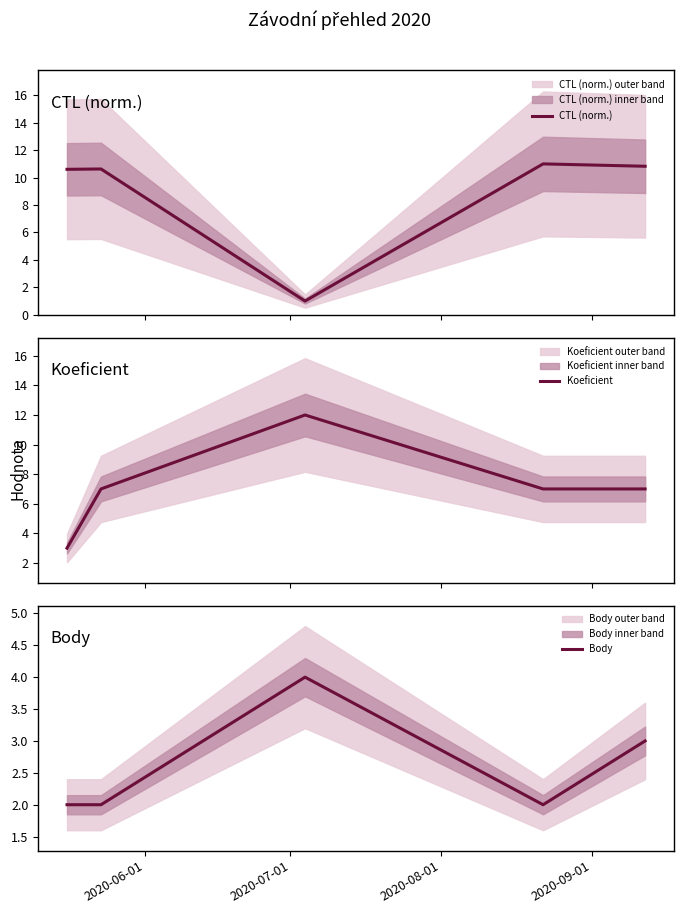

How many times do Body and CTL (norm.) cross each other?

2